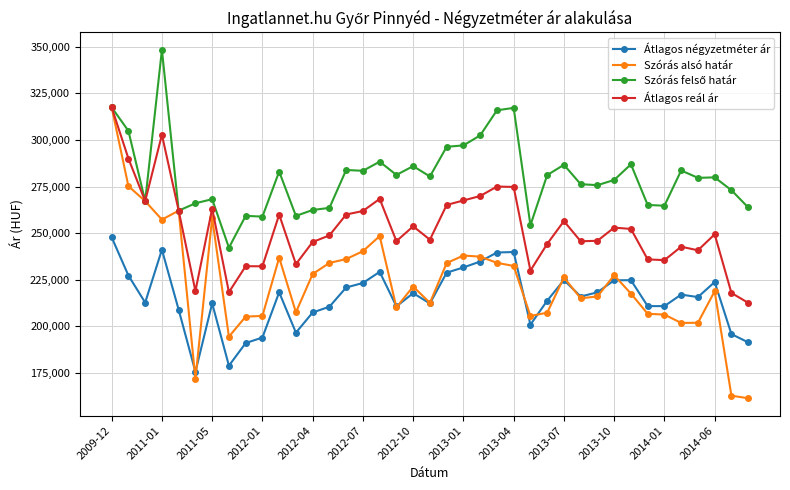

How many categories are shown in the chart?

39